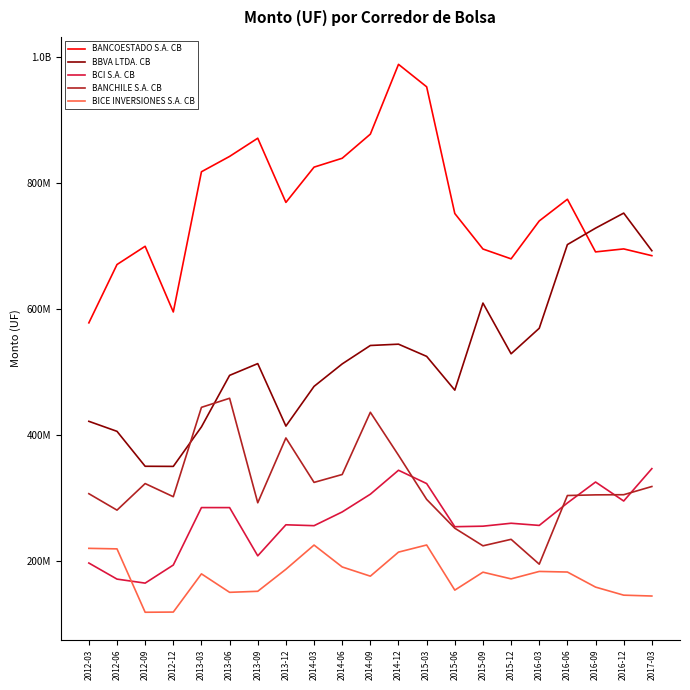

Reading left to right, list all the values displayed in this chart.

BANCOESTADO S.A. CB: 2012-03=578650652.8	2012-06=671258620.1	2012-09=700233087.7	2012-12=595941565.0	2013-03=818556620.6	2013-06=842922805.8	2013-09=871823589.2	2013-12=769883313.5	2014-03=825900898.3	2014-06=839998944.6	2014-09=878293207.0	2014-12=989098622.7	2015-03=953439906.6	2015-06=752257663.0	2015-09=695893449.7	2015-12=680271973.0	2016-03=740467277.6	2016-06=774908360.1	2016-09=691313599.6	2016-12=696061322.6	2017-03=685310818.2
BBVA LTDA. CB: 2012-03=422323134.5	2012-06=406408167.2	2012-09=350943366.1	2012-12=350740340.6	2013-03=413505825.5	2013-06=495280450.0	2013-09=513946802.2	2013-12=414741588.0	2014-03=477802284.1	2014-06=513465198.1	2014-09=542722056.5	2014-12=544801612.3	2015-03=525441474.4	2015-06=471837166.8	2015-09=610057859.0	2015-12=529546663.2	2016-03=570067029.4	2016-06=702916524.4	2016-09=729002280.9	2016-12=752919870.8	2017-03=693168031.6
BCI S.A. CB: 2012-03=197325230.5	2012-06=171789247.8	2012-09=165413134.8	2012-12=194133914.3	2013-03=285348112.7	2013-06=285315801.0	2013-09=208719423.1	2013-12=258028461.7	2014-03=256613167.9	2014-06=278436861.0	2014-09=306593082.9	2014-12=344606991.9	2015-03=323467312.4	2015-06=254985352.9	2015-09=255822090.4	2015-12=260477594.1	2016-03=257043546.2	2016-06=292699915.0	2016-09=325916601.9	2016-12=295774750.4	2017-03=347196502.0
BANCHILE S.A. CB: 2012-03=307404711.0	2012-06=281301343.1	2012-09=323486013.4	2012-12=302628660.7	2013-03=444505069.4	2013-06=458918522.4	2013-09=292972964.6	2013-12=395904407.2	2014-03=325333397.4	2014-06=337877549.0	2014-09=436661614.4	2014-12=368442503.9	2015-03=298363173.4	2015-06=252592220.5	2015-09=224644470.5	2015-12=234952681.4	2016-03=195499179.3	2016-06=304502460.8	2016-09=305547549.4	2016-12=305790430.0	2017-03=318811812.2
BICE INVERSIONES S.A. CB: 2012-03=220632664.4	2012-06=219788240.7	2012-09=119155988.8	2012-12=119458379.4	2013-03=180113784.4	2013-06=150792345.9	2013-09=152441485.3	2013-12=187409390.6	2014-03=225846737.4	2014-06=191088460.1	2014-09=176451363.5	2014-12=214635349.1	2015-03=225954614.9	2015-06=154302749.5	2015-09=182782732.9	2015-12=172164584.3	2016-03=183968168.2	2016-06=183026224.5	2016-09=159097681.9	2016-12=146297259.8	2017-03=144938539.9